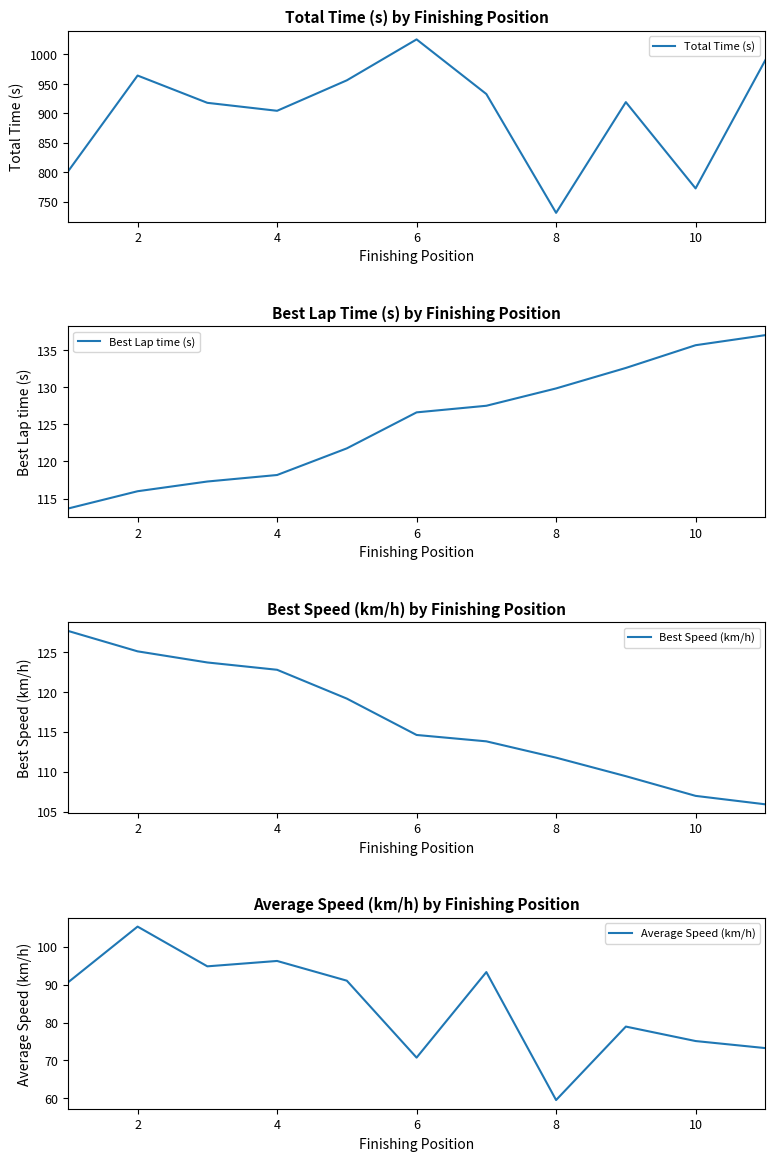

True or false: Total Time (s) has more than 2 points higher than both neighbors.

True